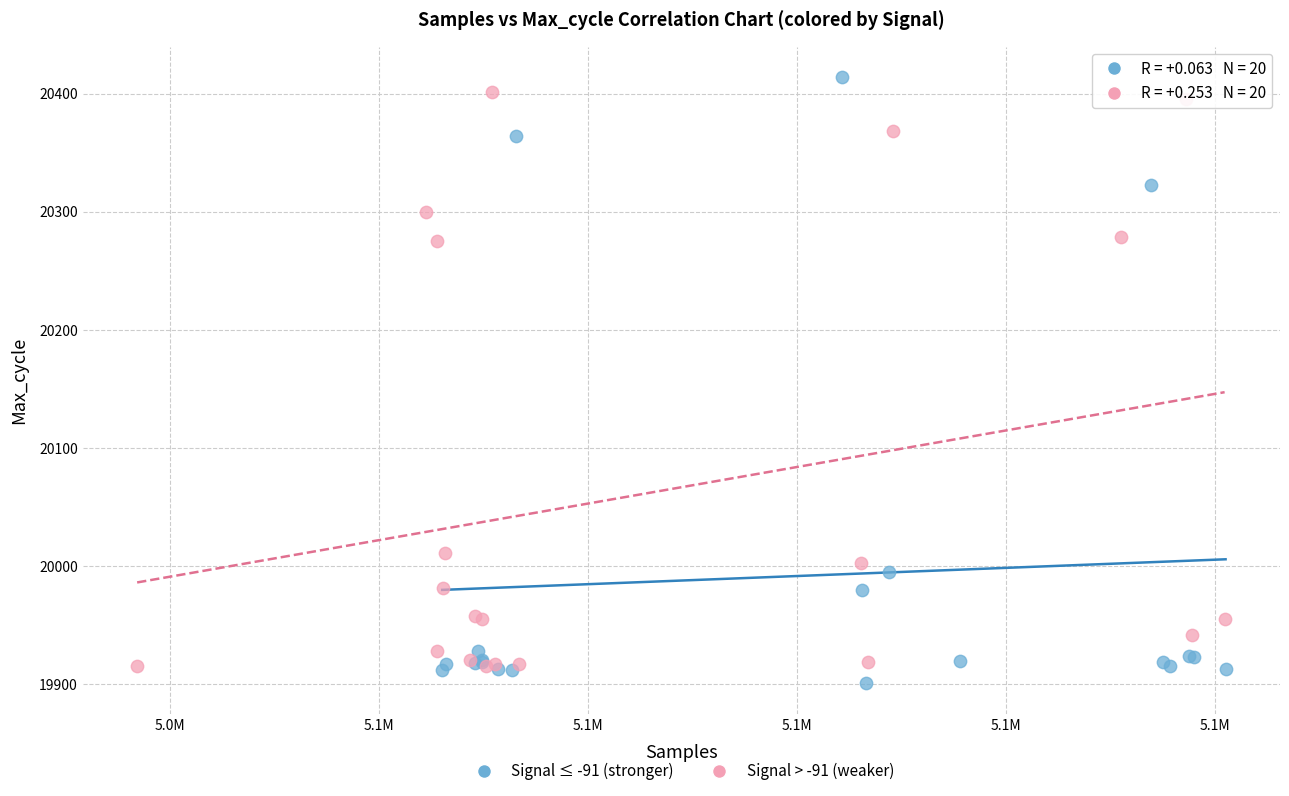

Which series has the widest spread of Y values?

Signal ≤ -91 (stronger)